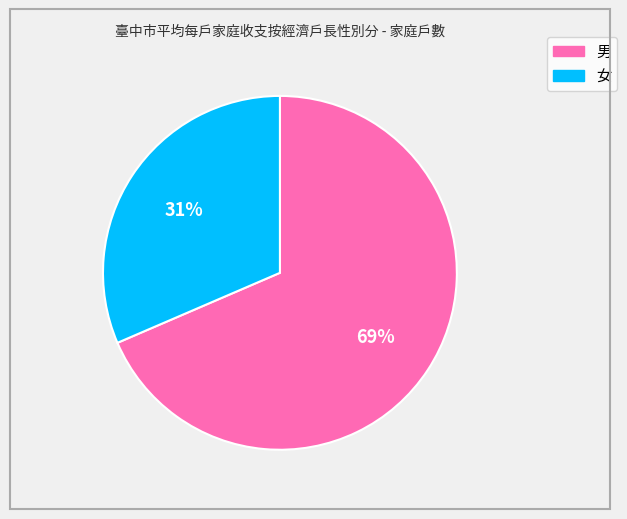

Which category has the smallest portion of the pie?

女